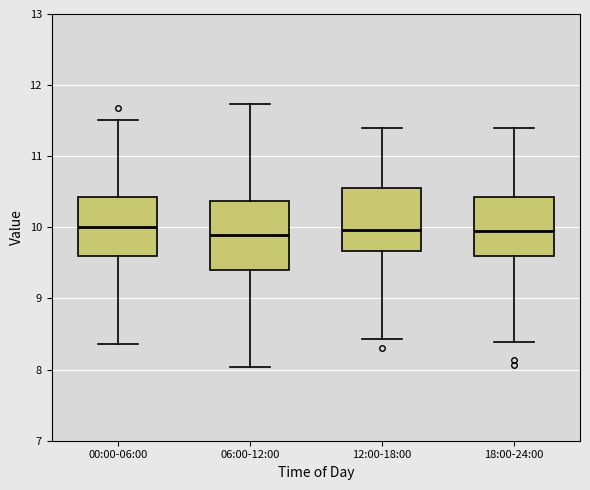

Reading left to right, read every box against the y-axis: the position of its median line, the range the box covers, and the ends of its whiskers. The values are not printed on the chart, so give them approximately, as read against the axis.

00:00-06:00: median 10.0, box 9.6 to 10.4, whiskers 8.4 to 11.5
06:00-12:00: median 9.9, box 9.4 to 10.4, whiskers 8.0 to 11.7
12:00-18:00: median 10.0, box 9.7 to 10.6, whiskers 8.4 to 11.4
18:00-24:00: median 9.9, box 9.6 to 10.4, whiskers 8.4 to 11.4